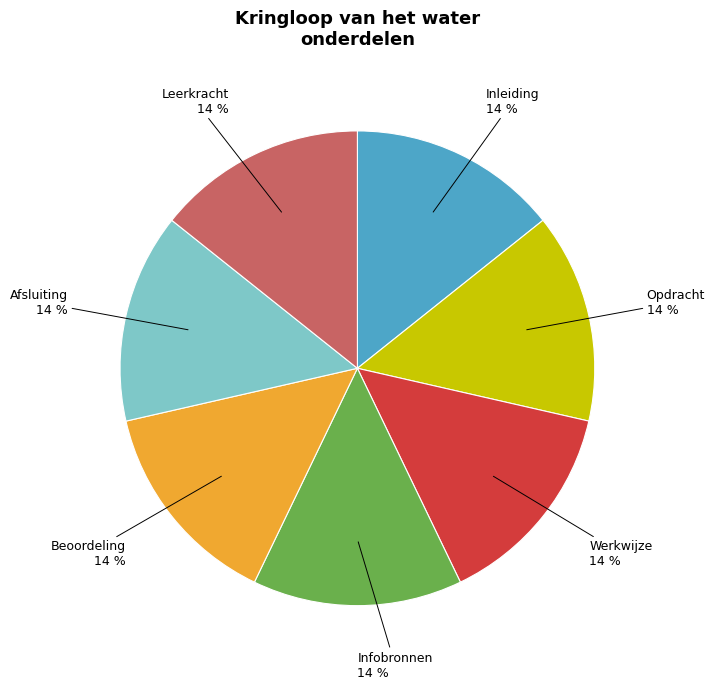

Does any single category account for the majority?

No